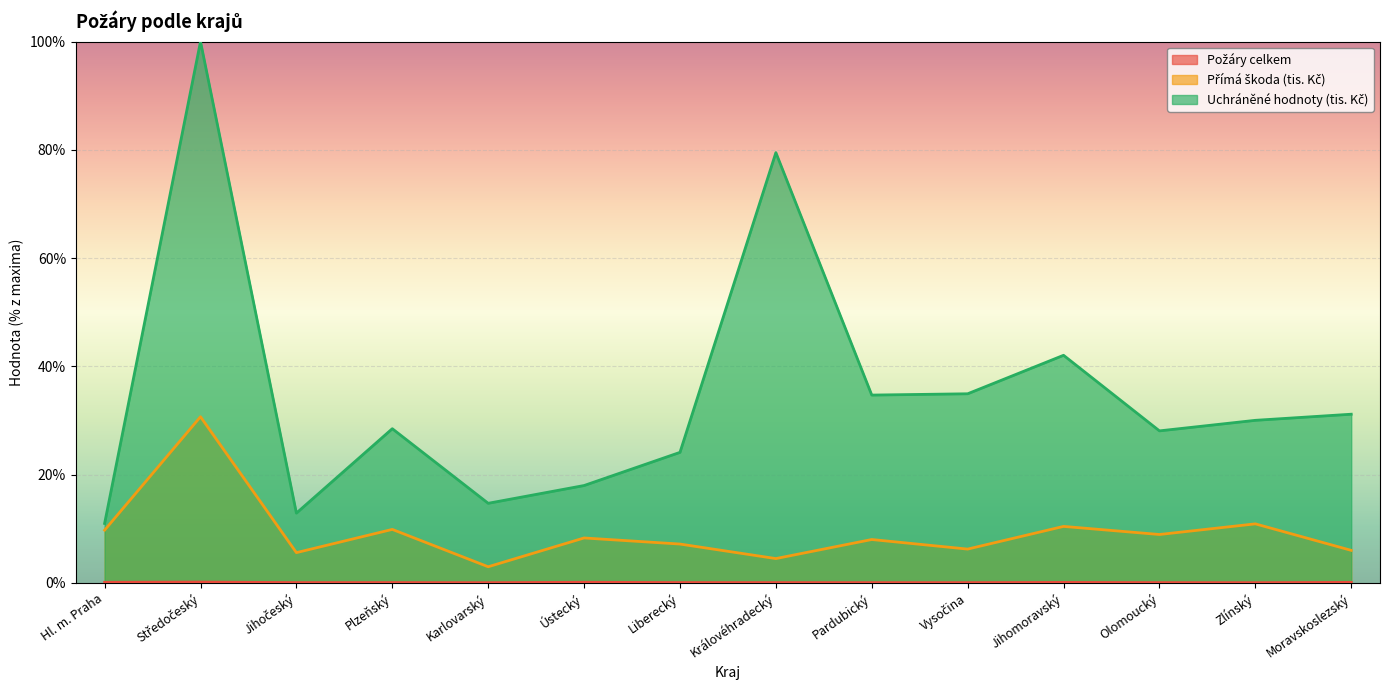

At which label does Přímá škoda (tis. Kč) reach its peak?

Středočeský